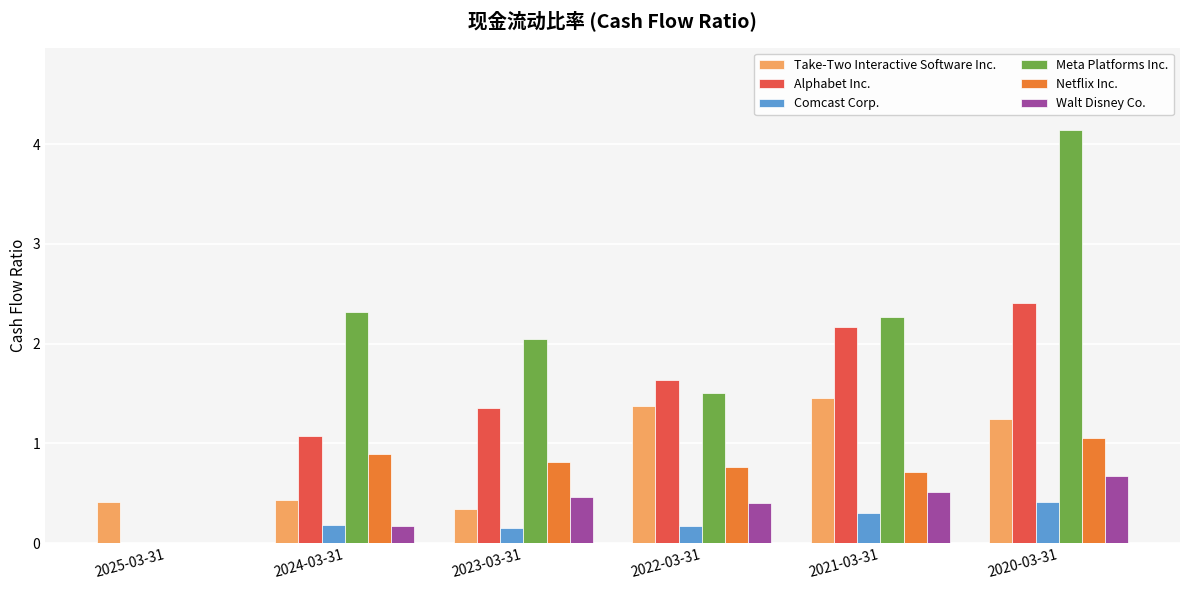

Are the bars horizontal?

No